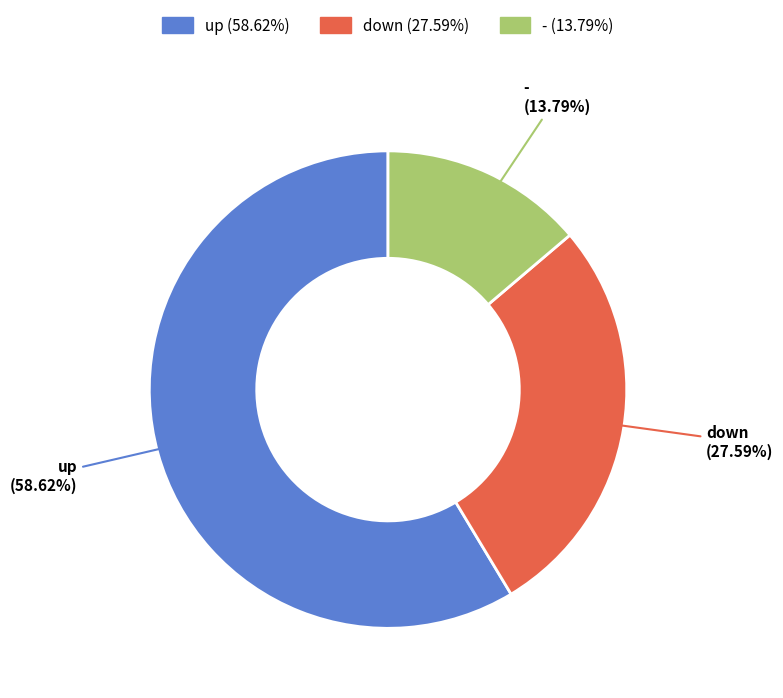

What percentage do down and - together represent?

41.4%